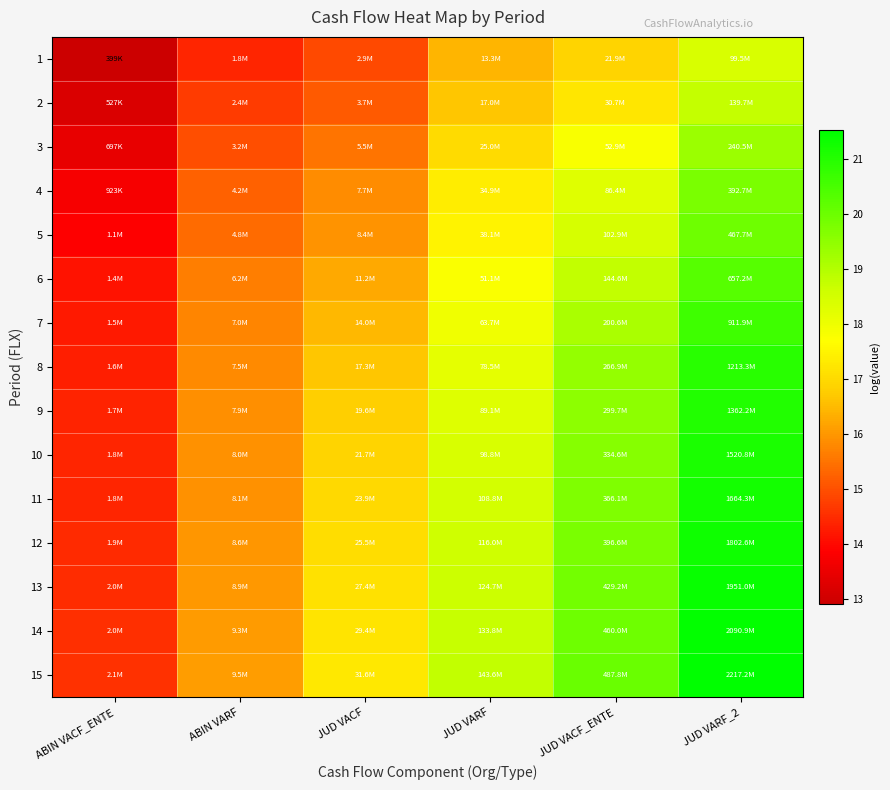

At which category is the sum across all series the highest?

JUD VARF_2